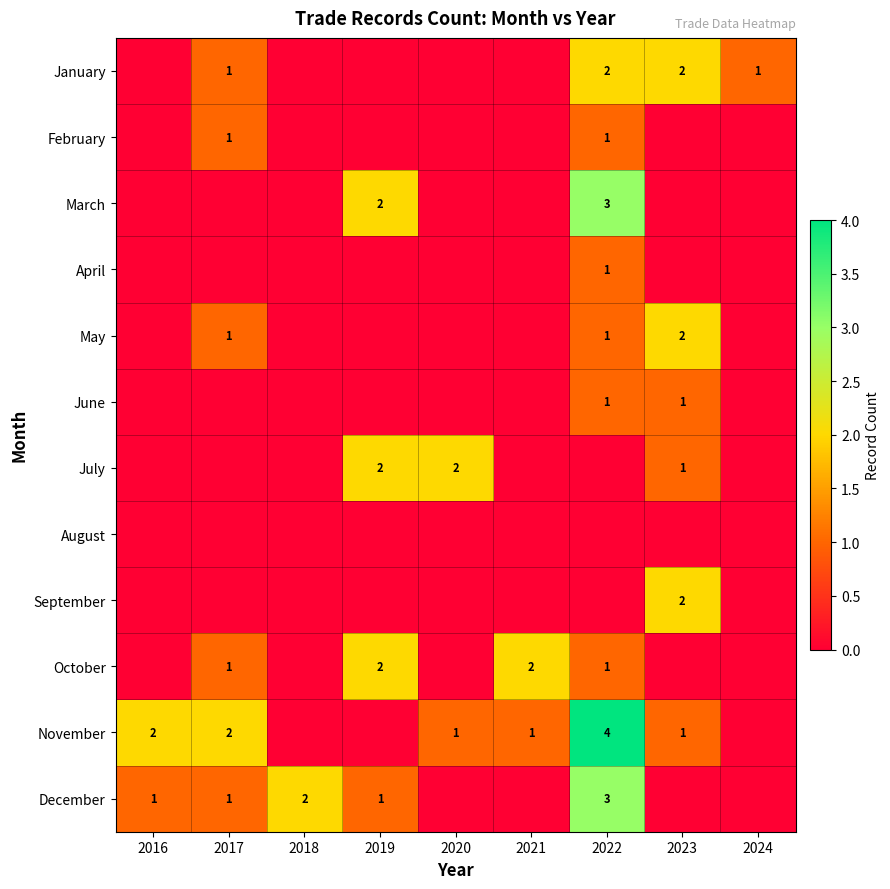

True or false: November has a value of 1 at 2023.

True